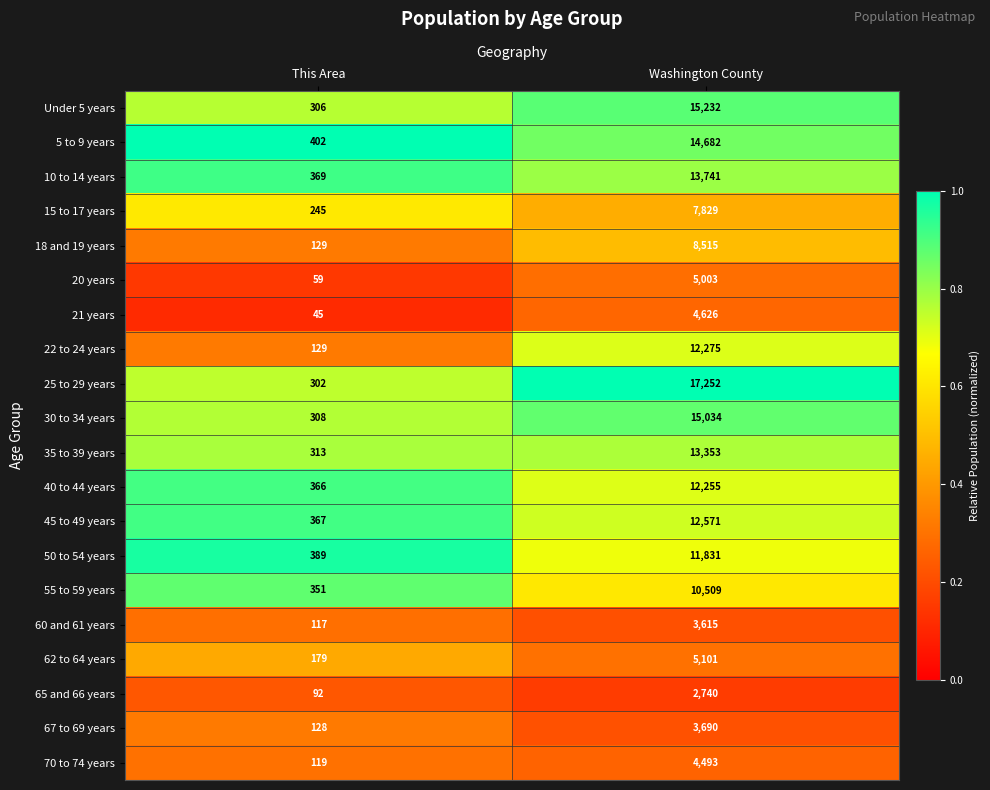

Read the 65 and 66 years value at Washington County, to the nearest 50.

2750